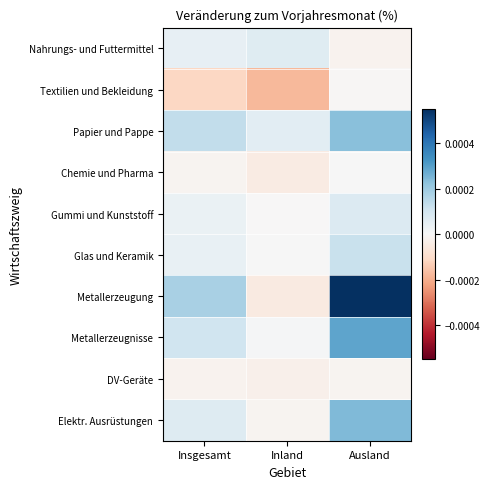

At which category does the chart reach its peak across all series?

Ausland